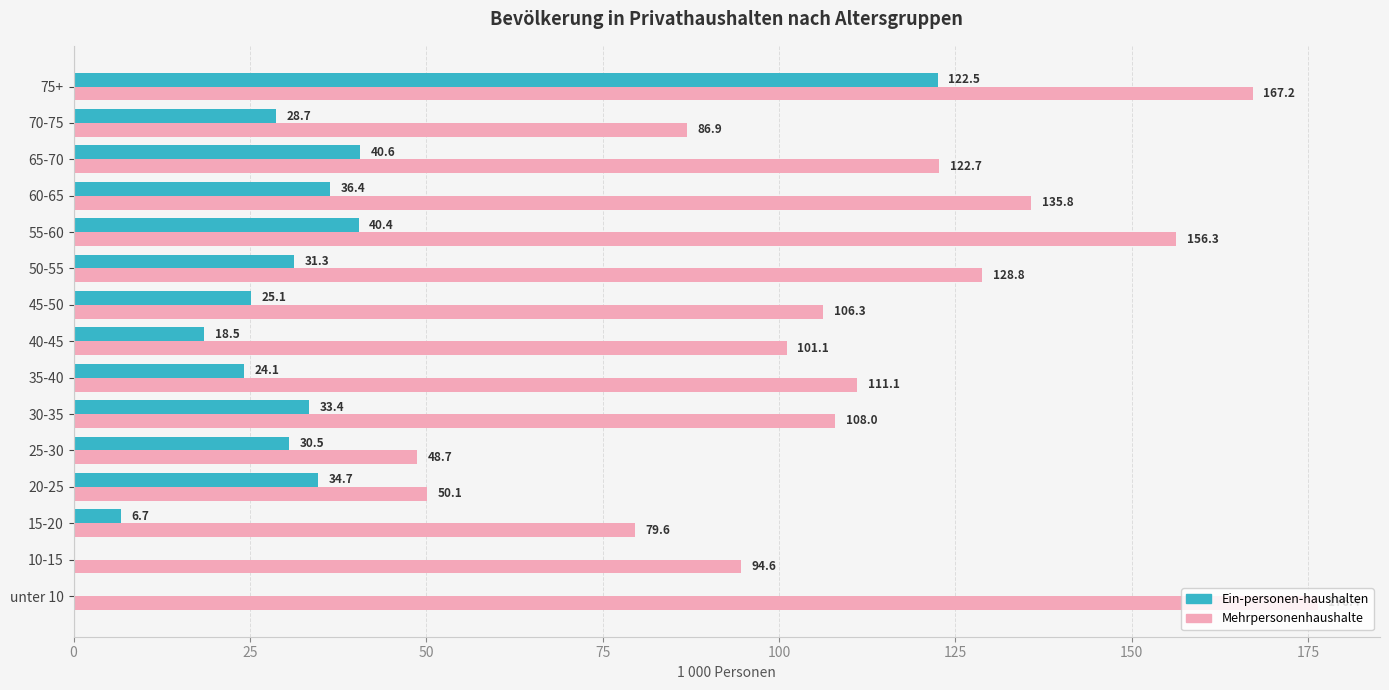

Read the Ein-personen-haushalten value at 50-55.

31.3